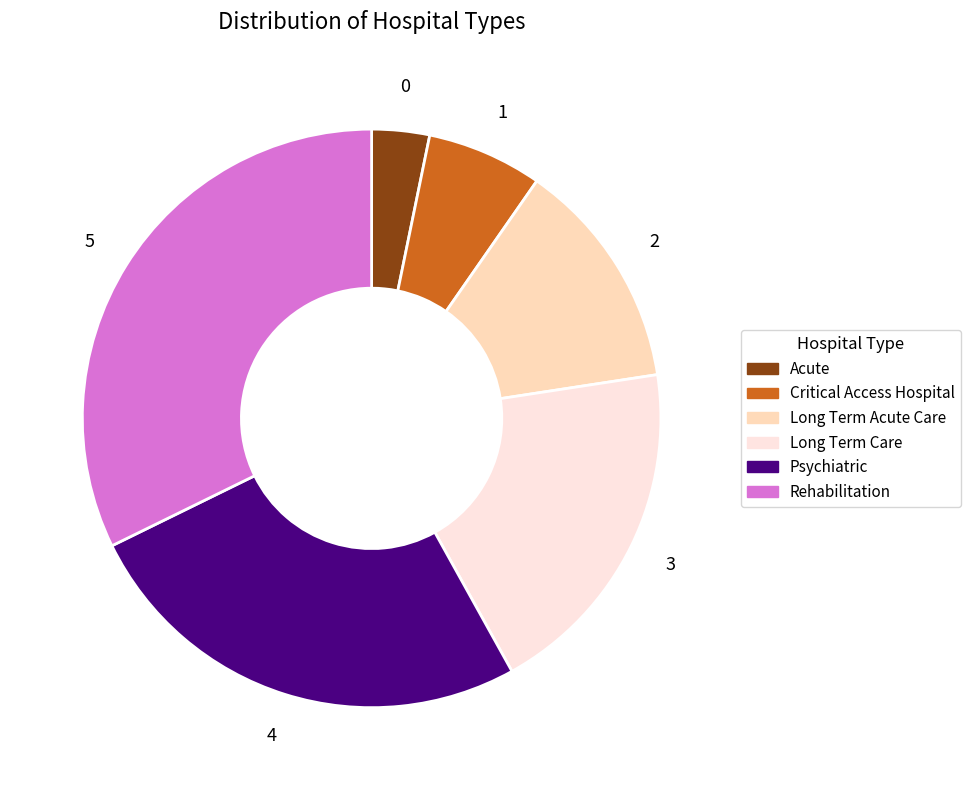

Approximately how many times larger is the value at Rehabilitation compared to Psychiatric?

1.3